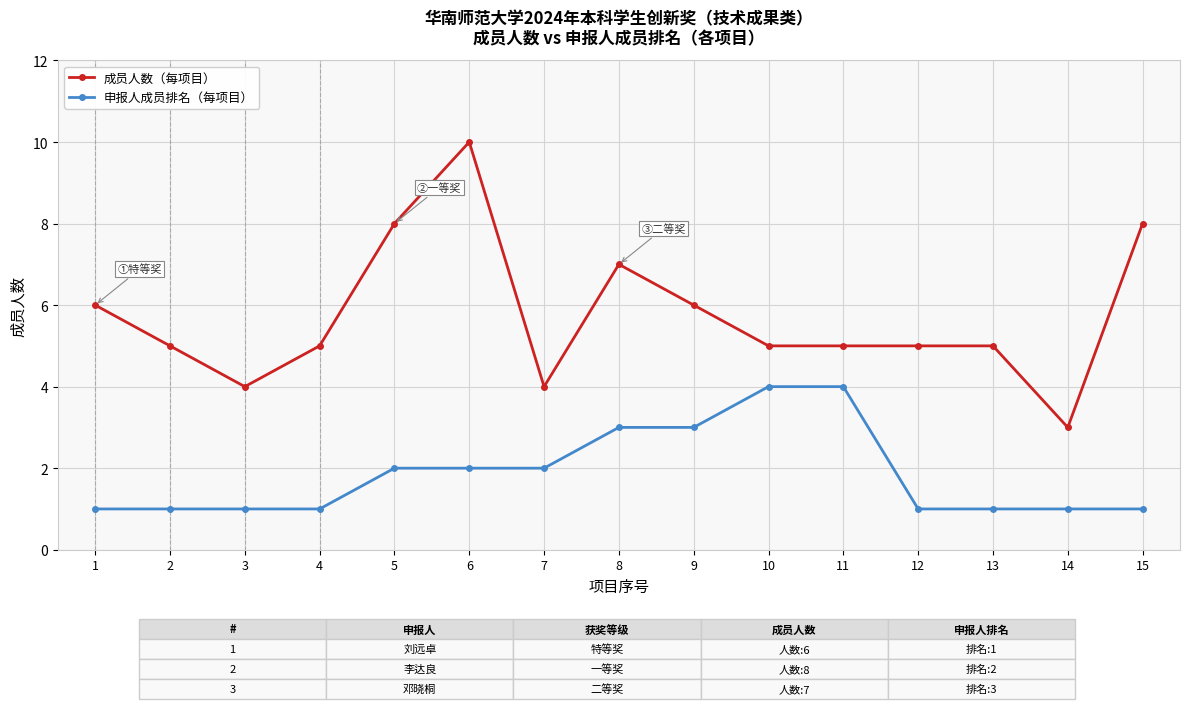

At which category is the sum across all series the highest?

6